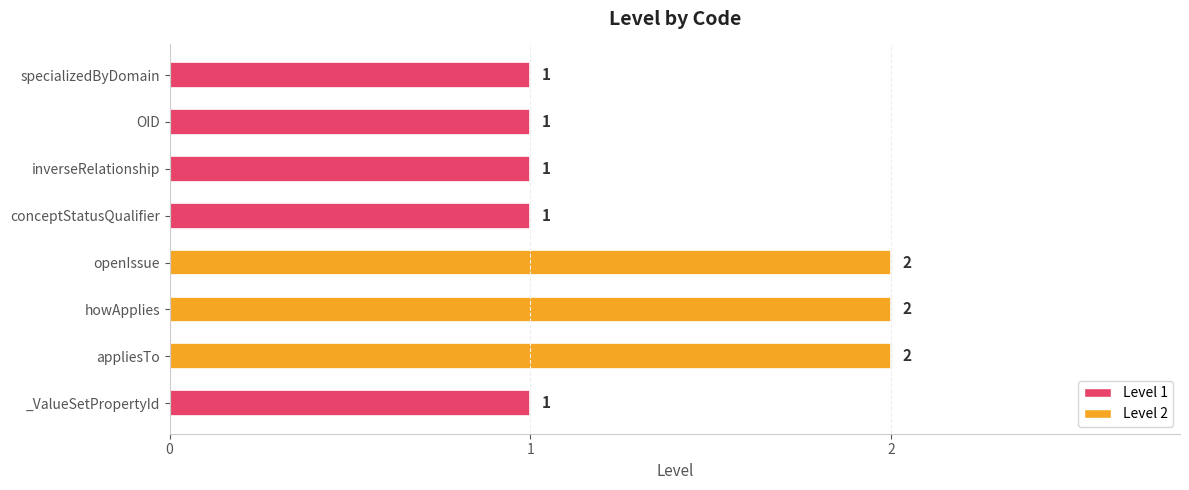

Approximately how many times larger is the value at OID compared to howApplies?

0.5